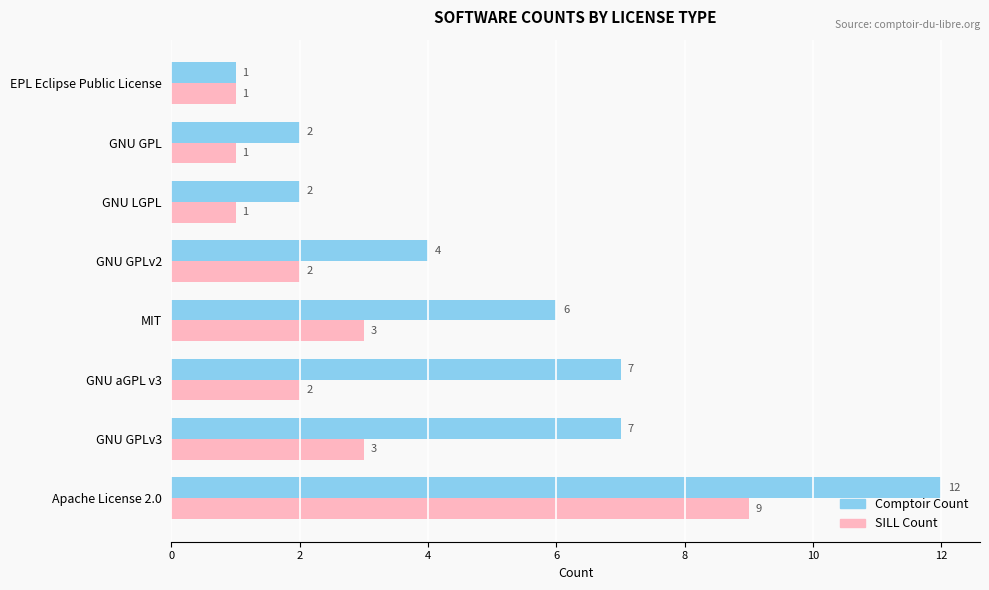

How many categories are shown in the chart?

8